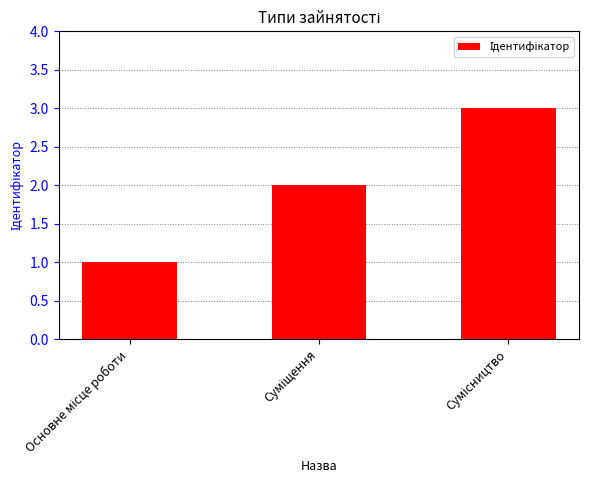

What is the sum of all values?

6